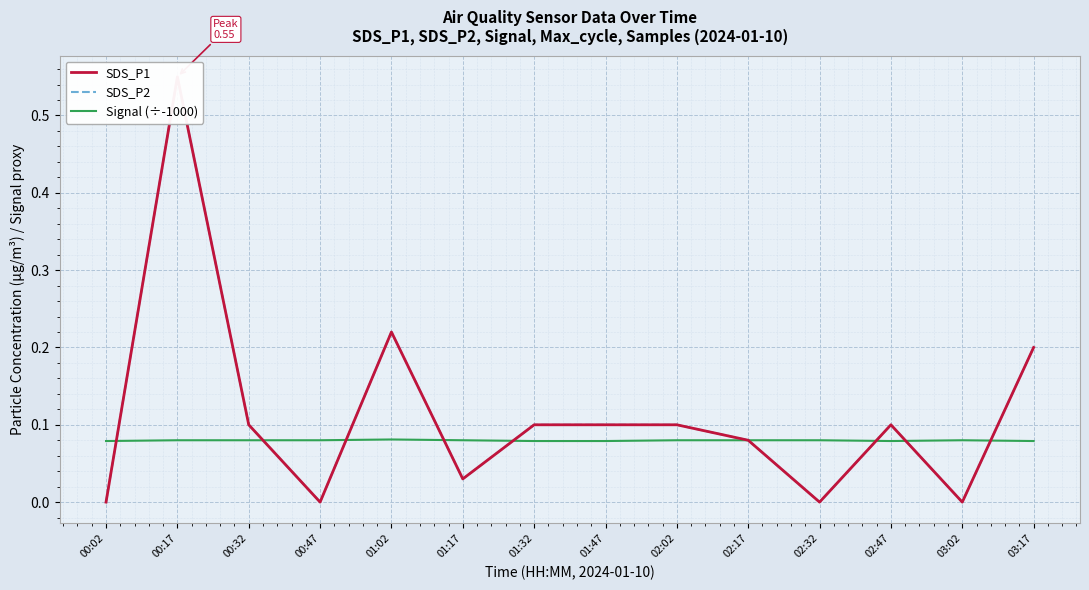

True or false: Signal (÷-1000) has a value of 0.1 at 02:17.

True